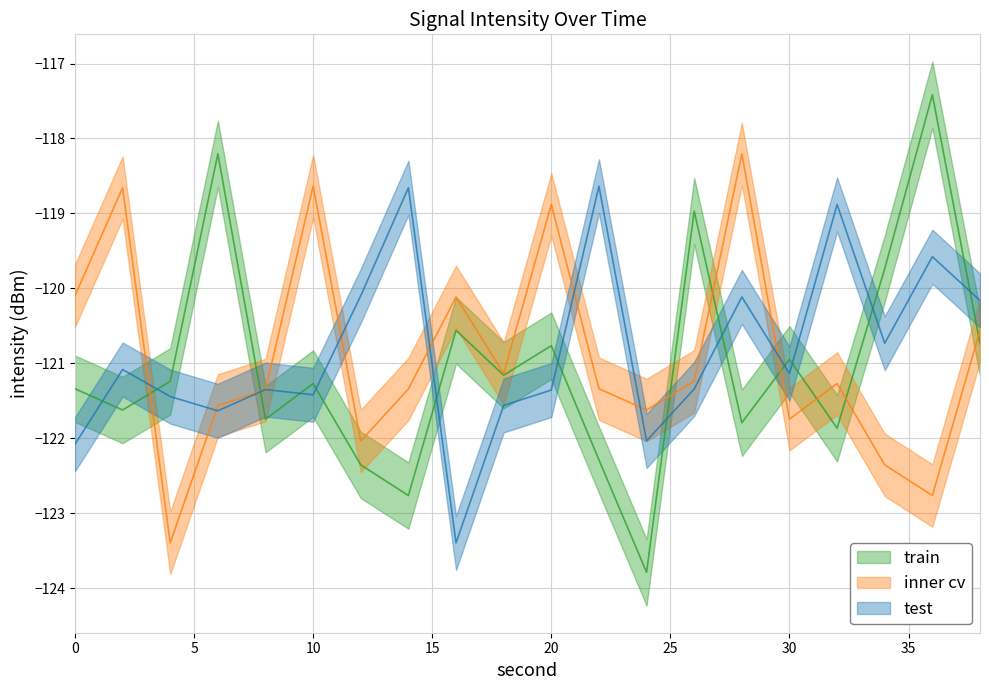

After their last crossing, which series has the higher values: train or inner cv?

inner cv